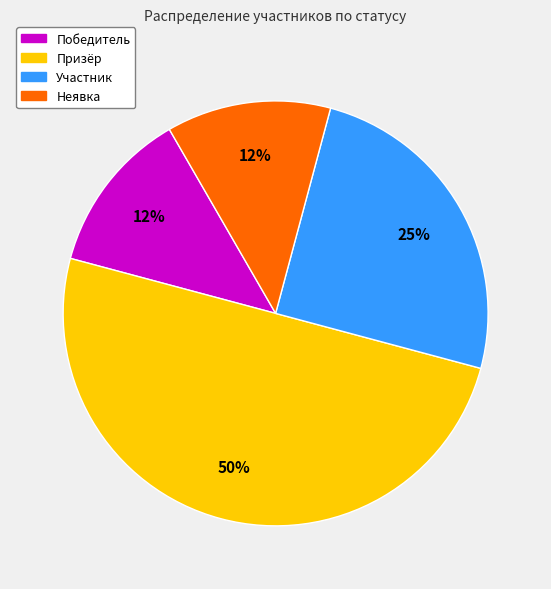

Which category has the biggest portion of the pie?

Призёр